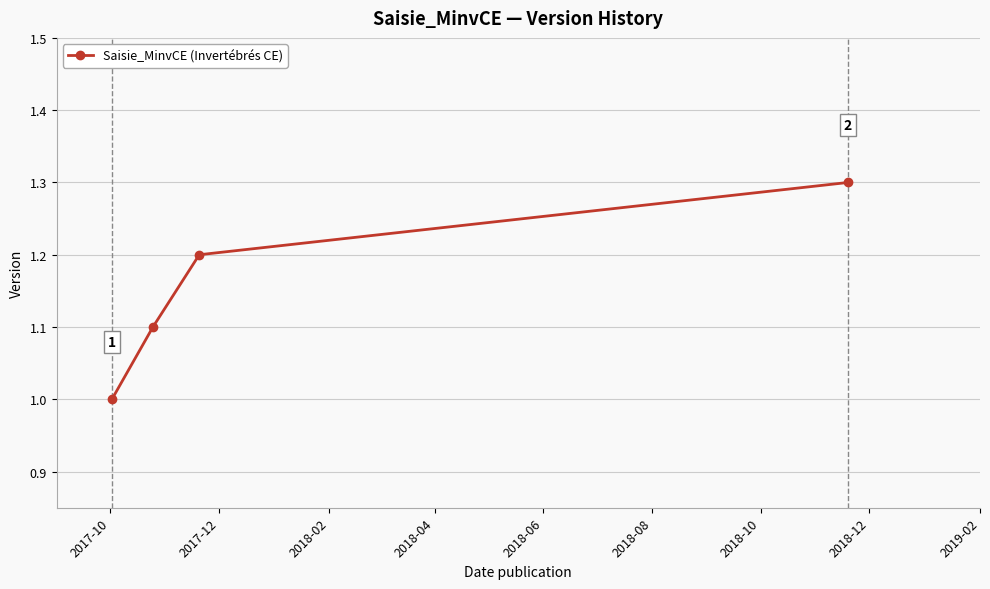

True or false: the data has more than 0 interior local peaks.

False